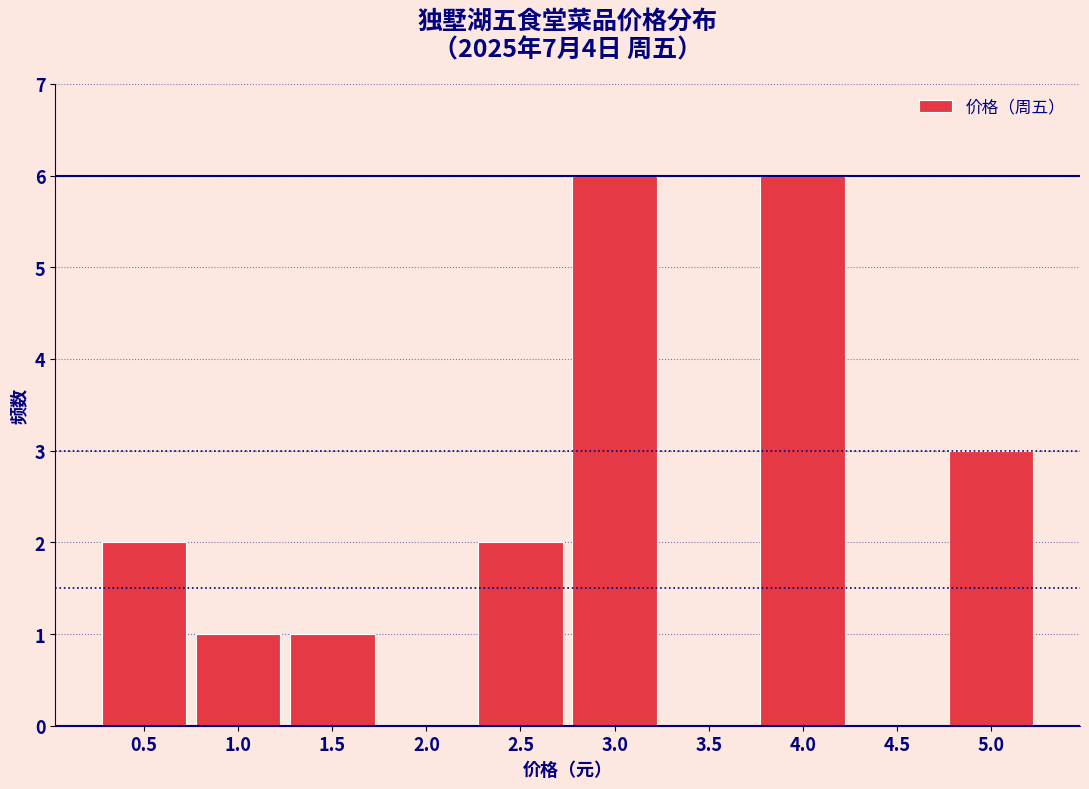

Reading left to right, transcribe this chart: for each bar, give the range it covers on the x-axis and its height. The values are not printed on the chart, so give them approximately, as read against the axis.

0.25 to 0.75: 2
0.75 to 1.25: 1
1.25 to 1.75: 1
1.75 to 2.25: 0
2.25 to 2.75: 2
2.75 to 3.25: 6
3.25 to 3.75: 0
3.75 to 4.25: 6
4.25 to 4.75: 0
4.75 to 5.25: 3